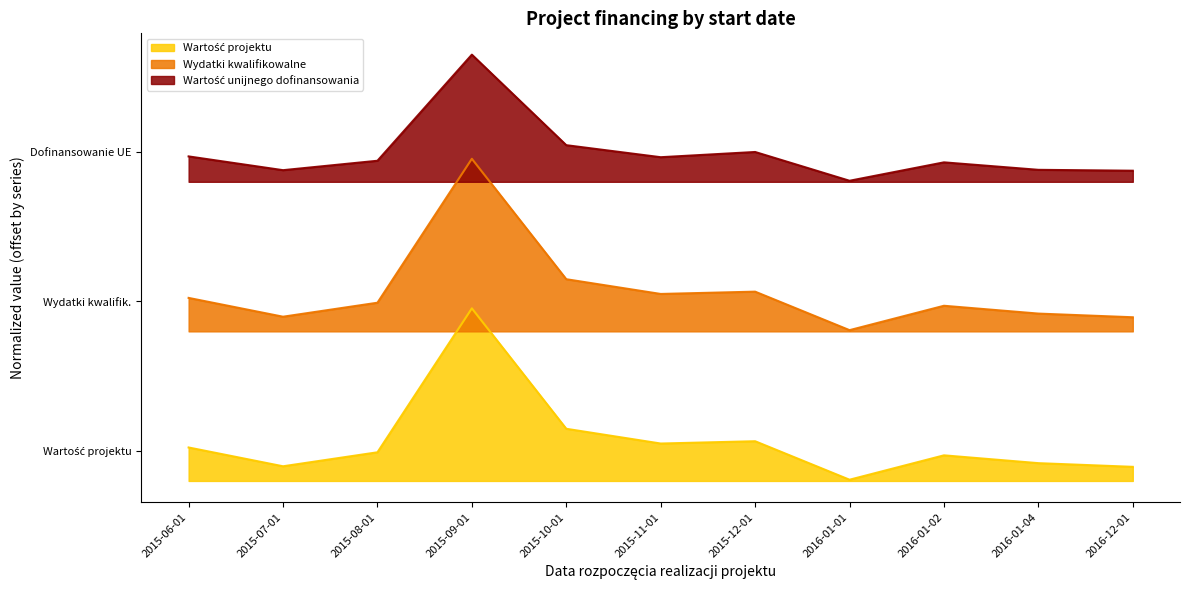

What are all the series names shown in the legend?

Wartość projektu, Wydatki kwalifikowalne, Wartość unijnego dofinansowania